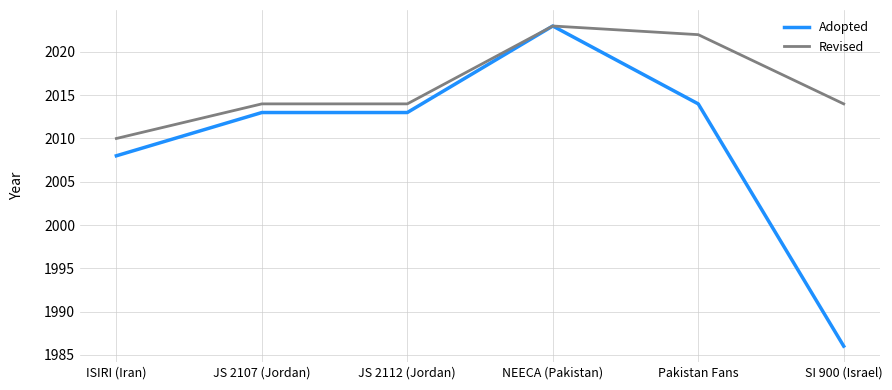

Is the value of Revised at ISIRI (Iran) greater than the value of Adopted at SI 900 (Israel)?

Yes